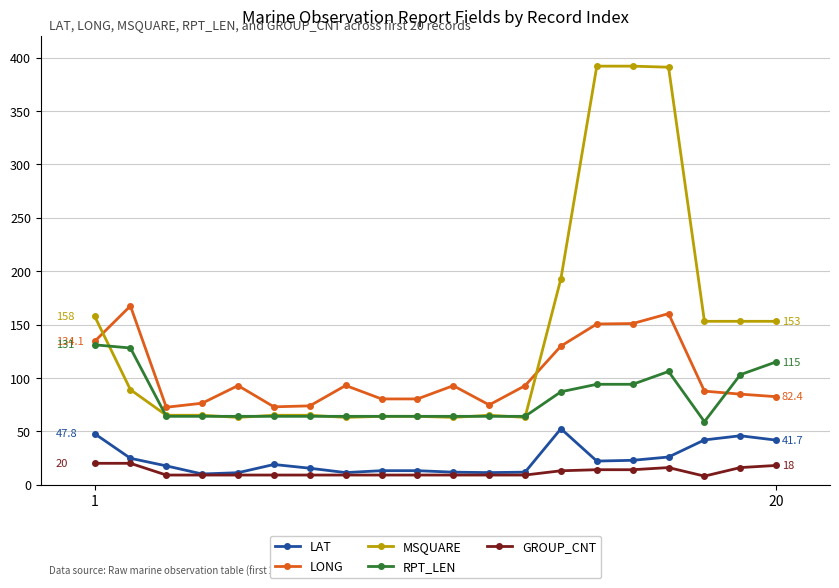

Which series has the widest spread of values?

MSQUARE